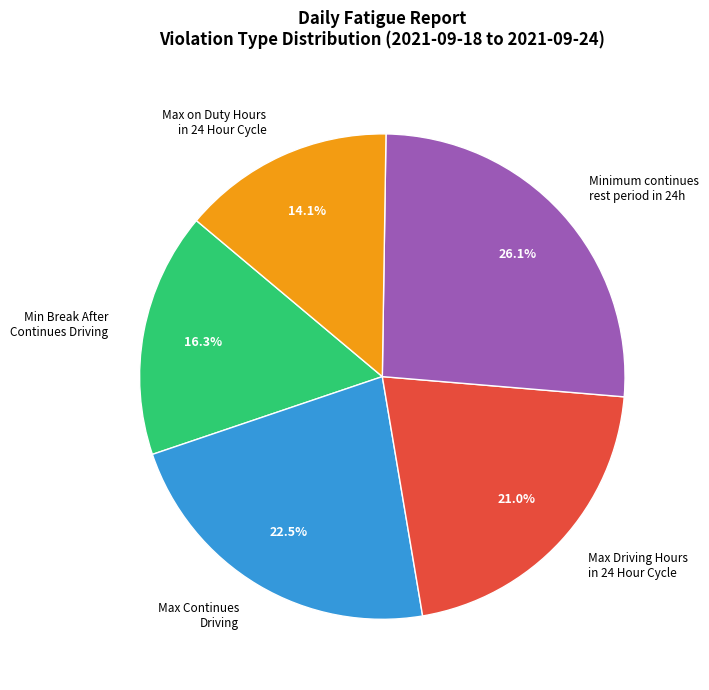

Which category has the biggest portion of the pie?

Minimum continues rest period in 24h